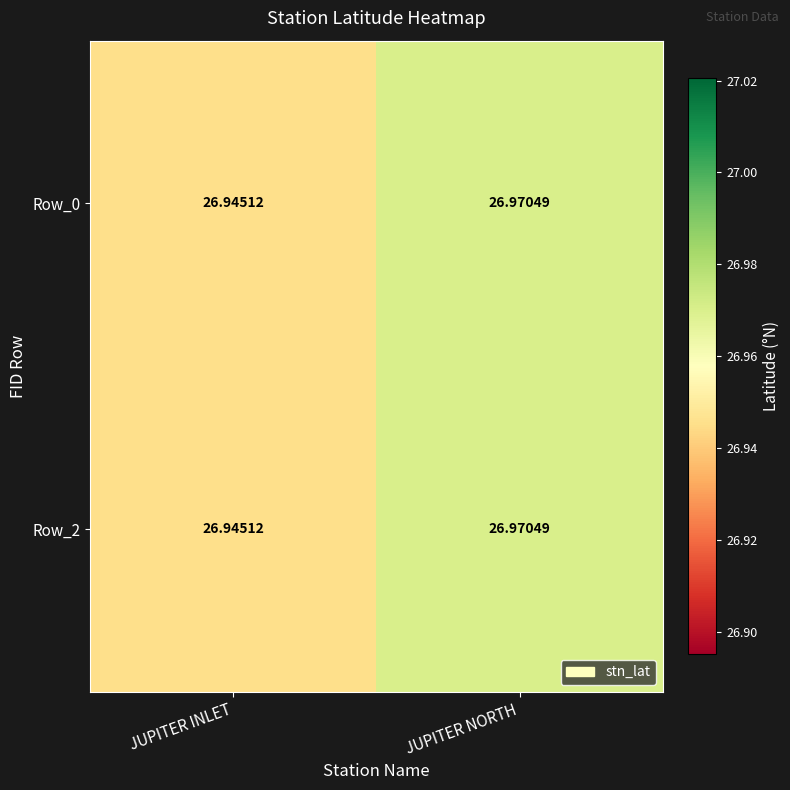

What is the smallest value displayed?

26.9